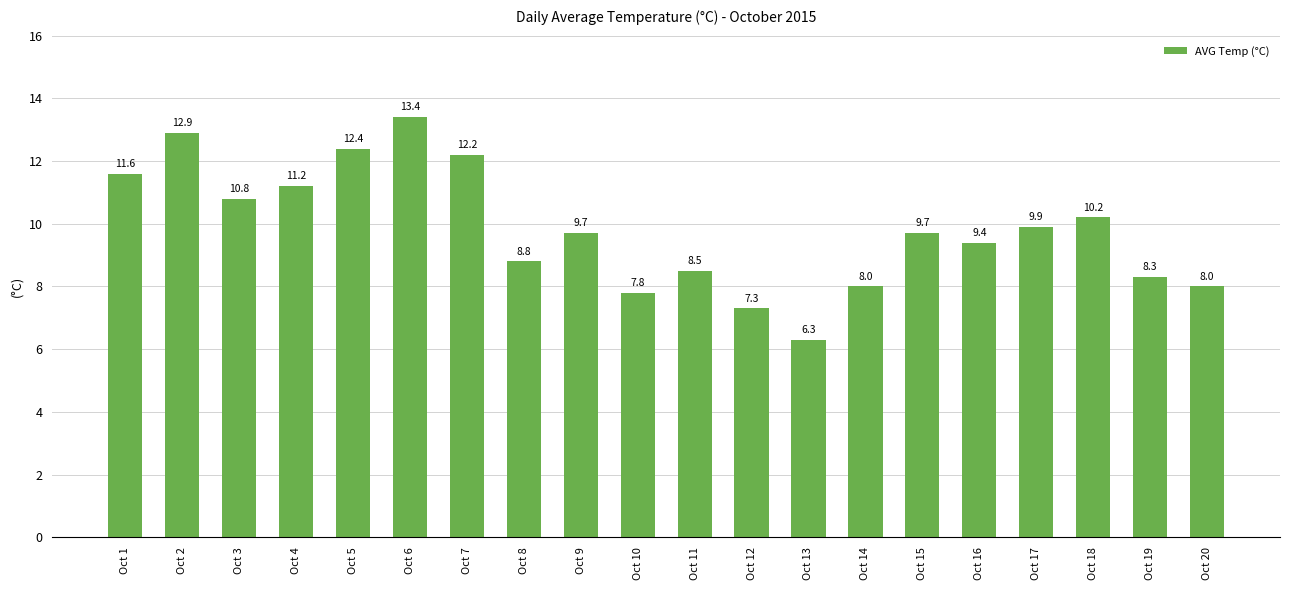

The value at Oct 5 is 19.4. True or false?

False